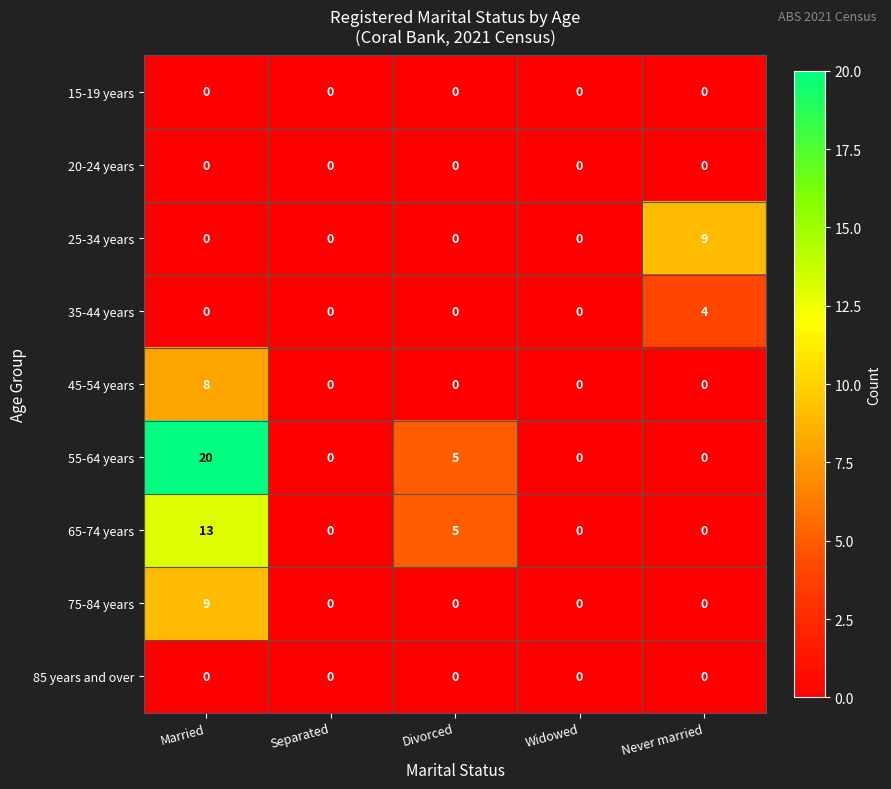

True or false: 45-54 years has a value of 6 at Divorced.

False